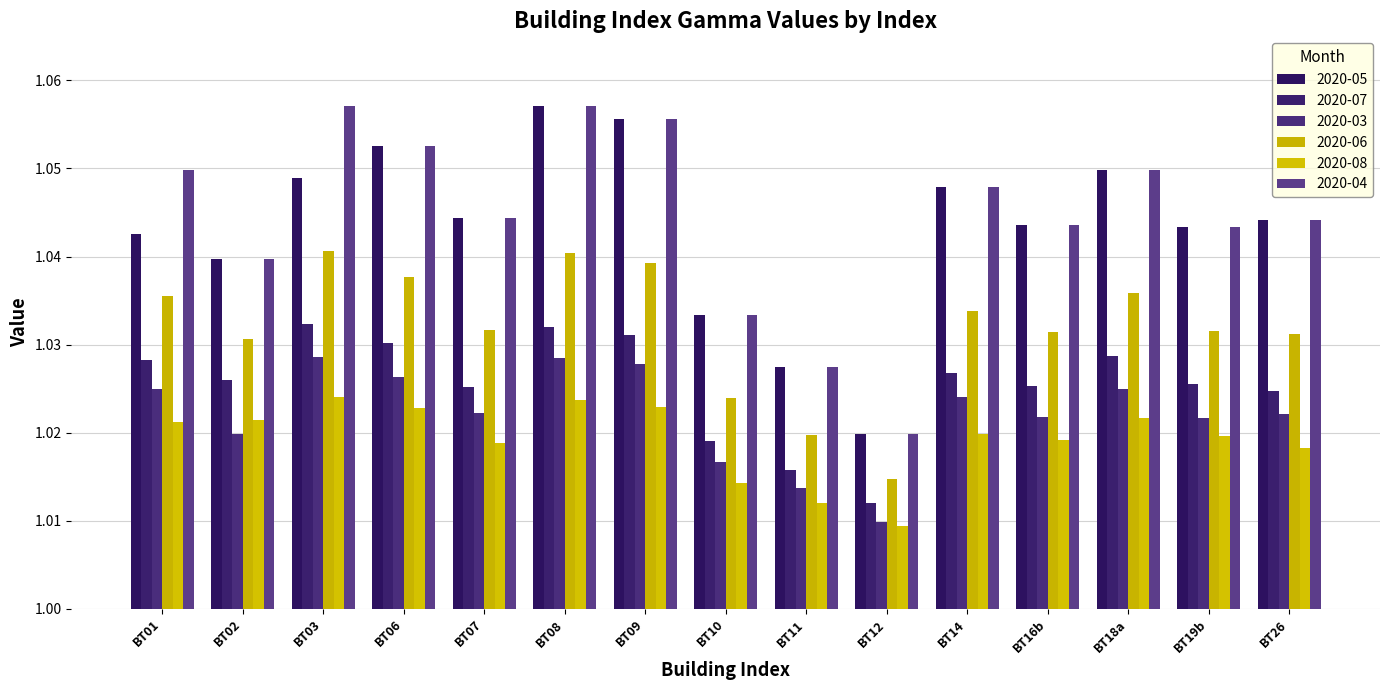

What are all the series names shown in the legend?

2020-05, 2020-07, 2020-03, 2020-06, 2020-08, 2020-04